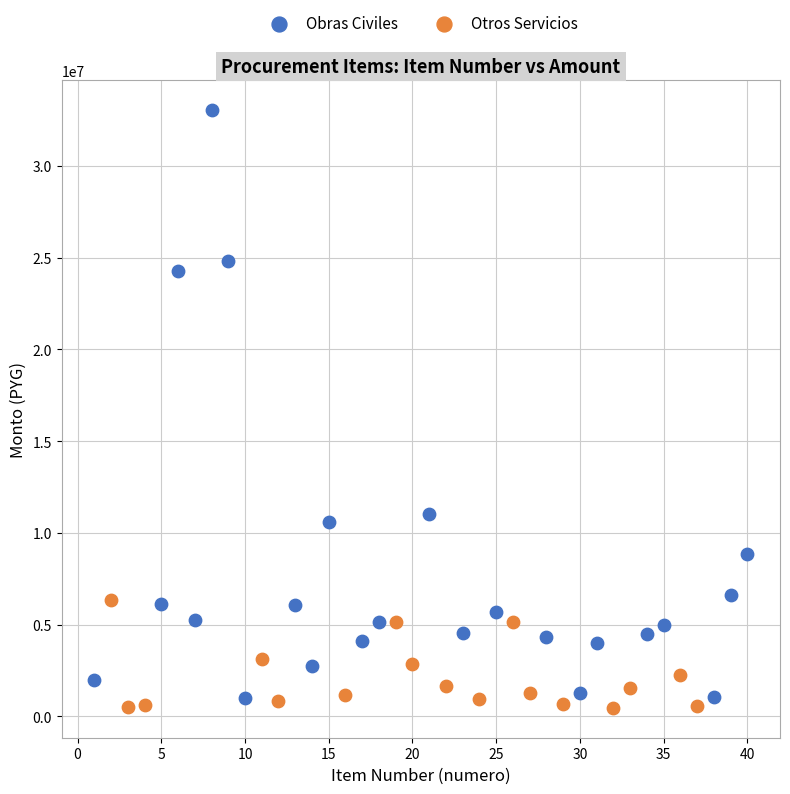

What are all the series names shown in the legend?

Obras Civiles, Otros Servicios